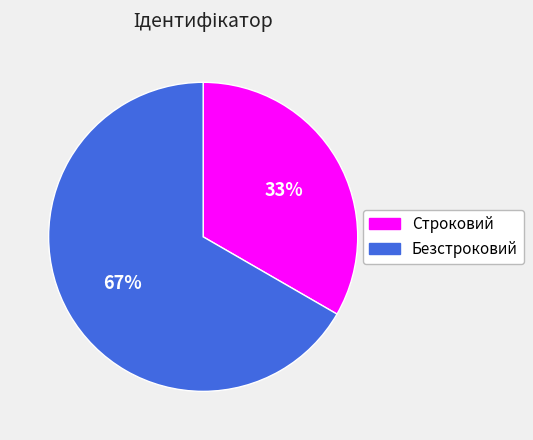

Does Строковий represent more than half of the total?

No